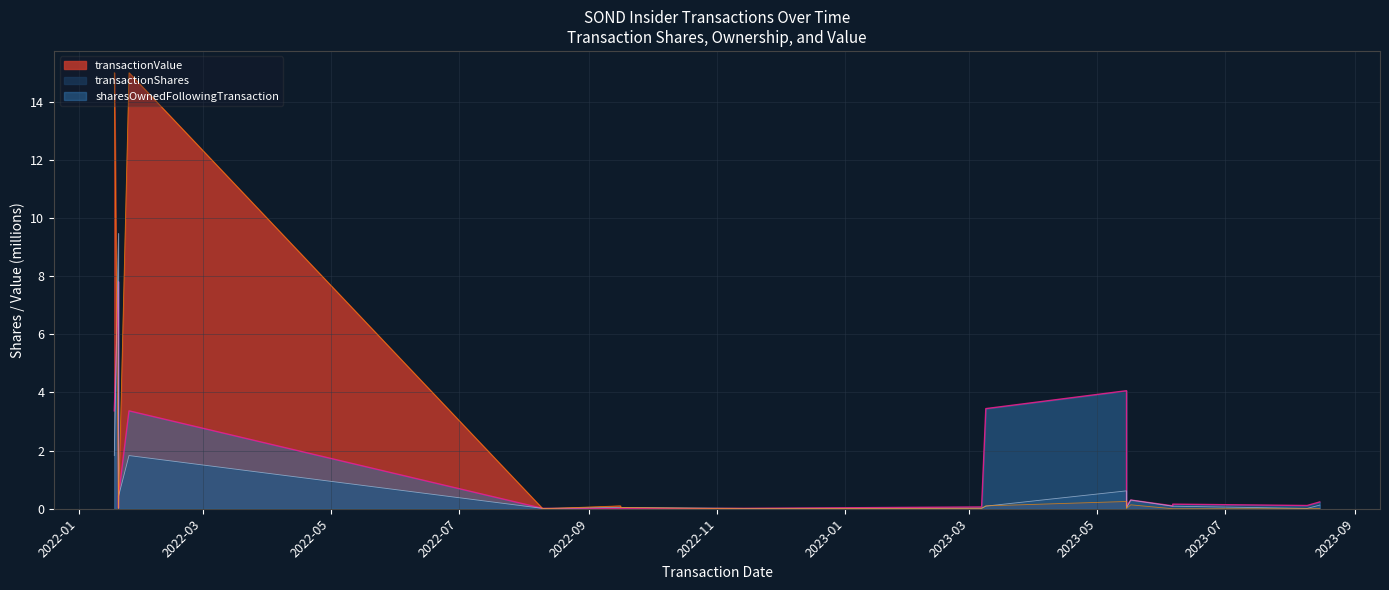

At how many categories does at least one series exceed 7?

3